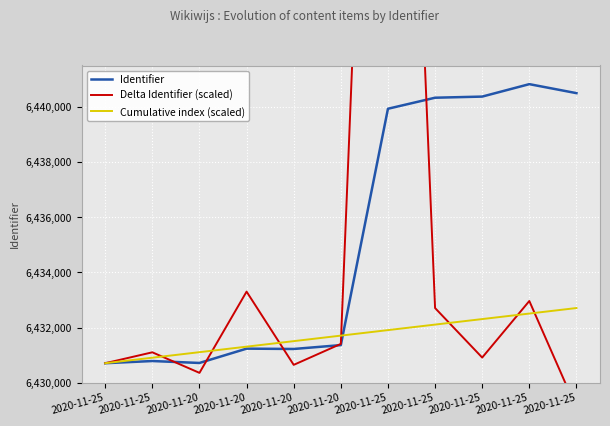

In Delta Identifier (scaled), how many points are lower than both neighbors (excluding endpoints)?

3